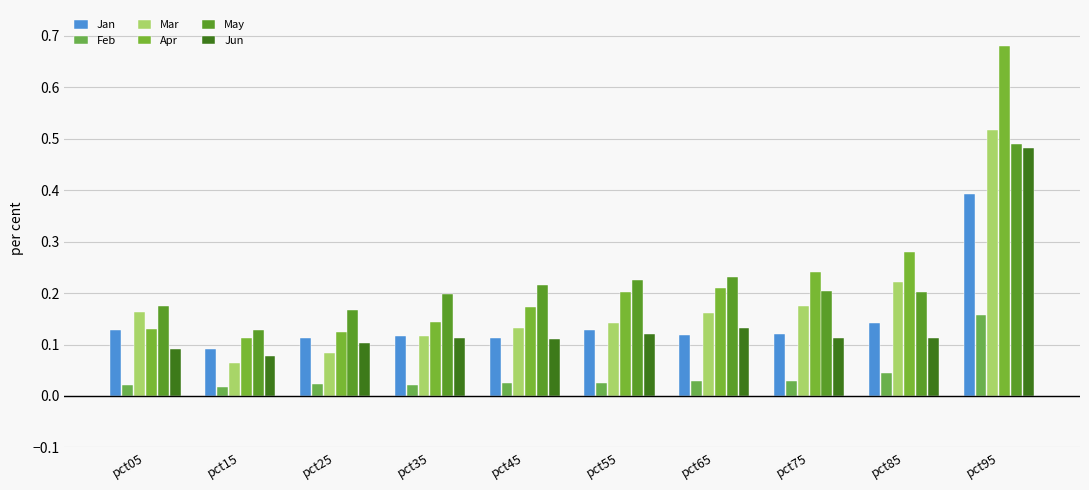

What is the spread (max minus min) of values at pct15?

0.1